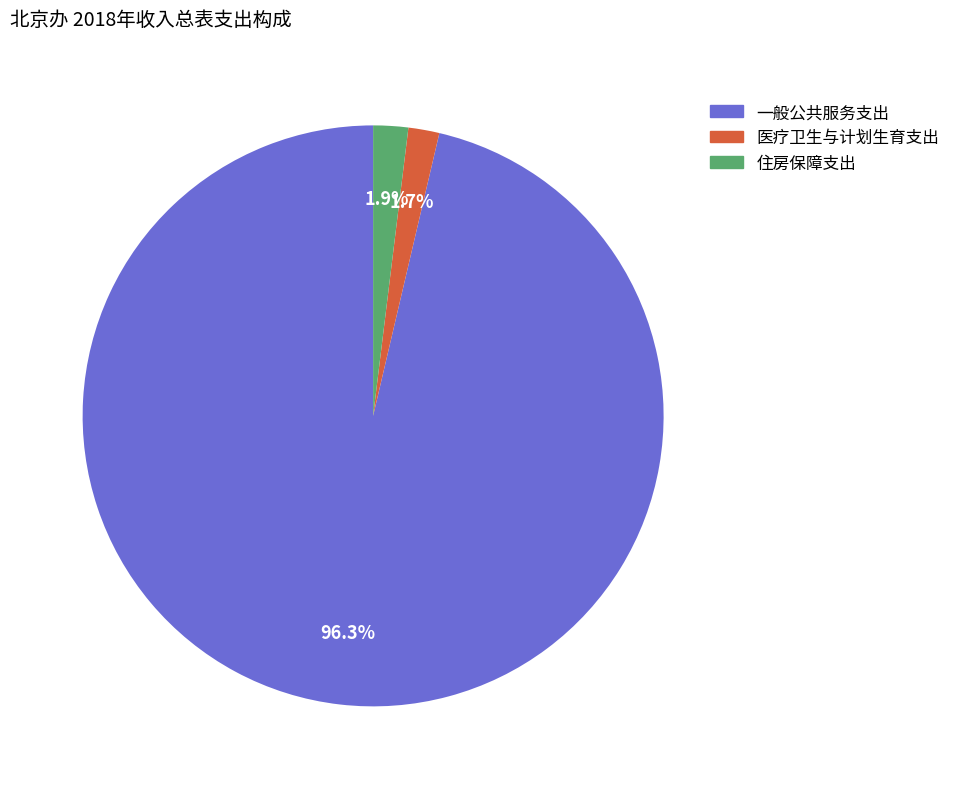

Count the number of slices in the pie.

3